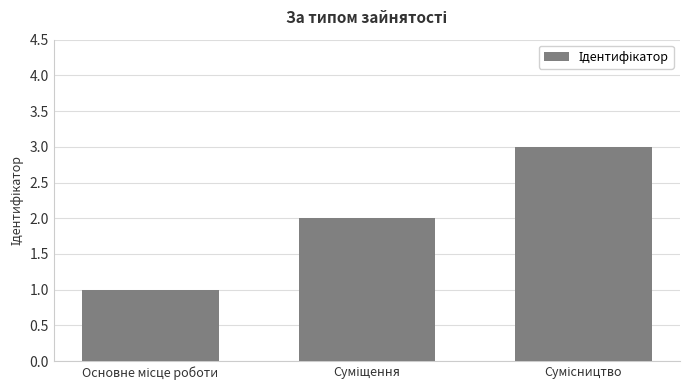

How many data points are less than 2?

1